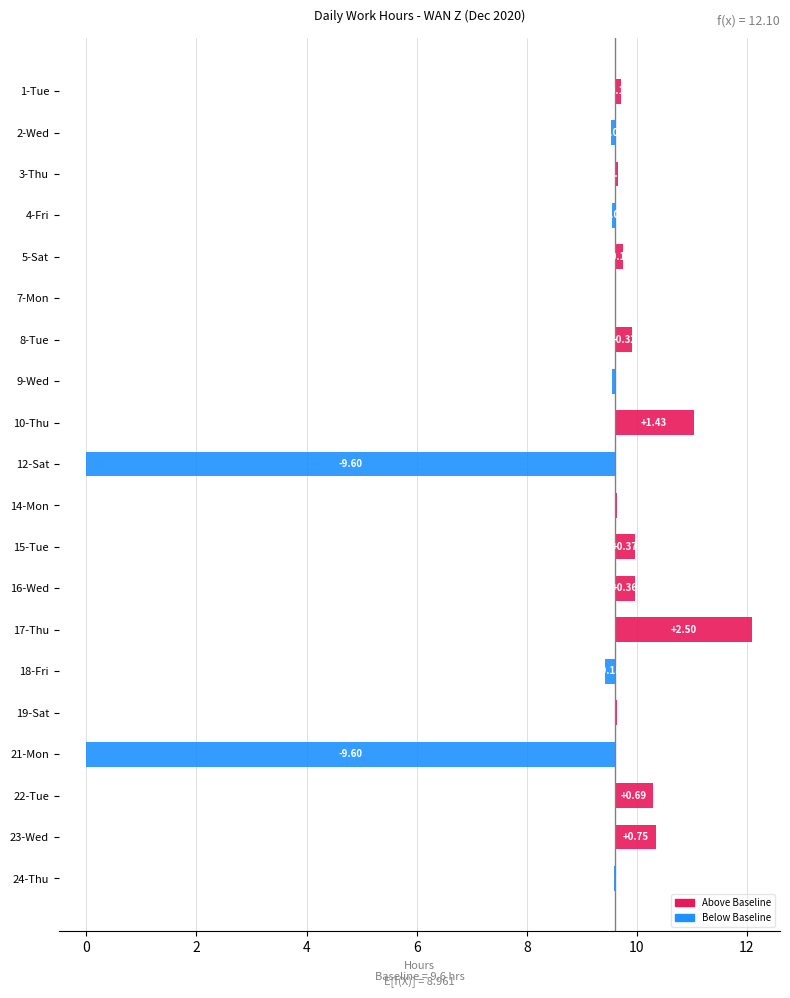

Is it true that the value at 2-Wed is -0.1?

False